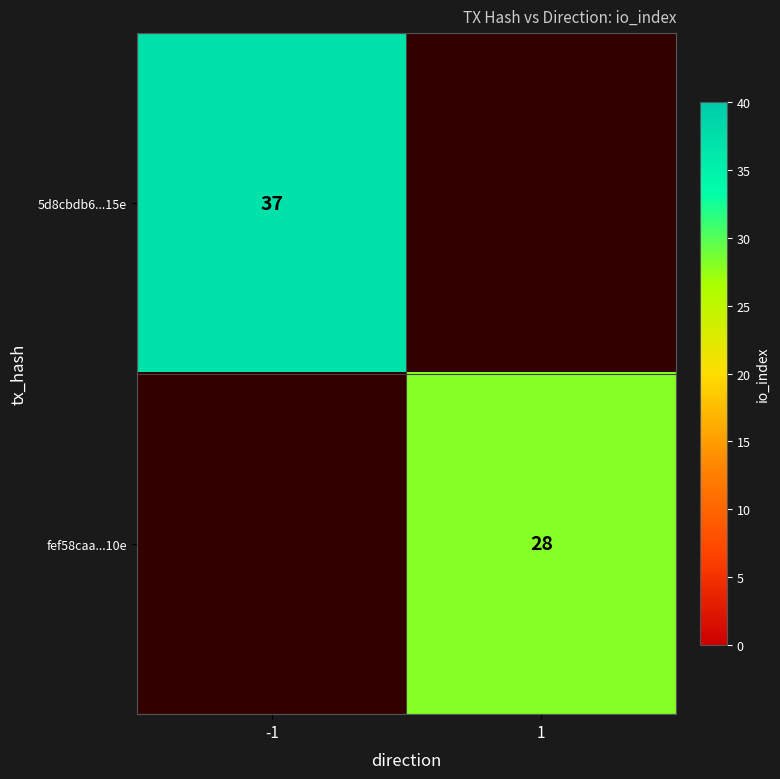

The value of fef58caa...10e at 1 is 28. True or false?

True